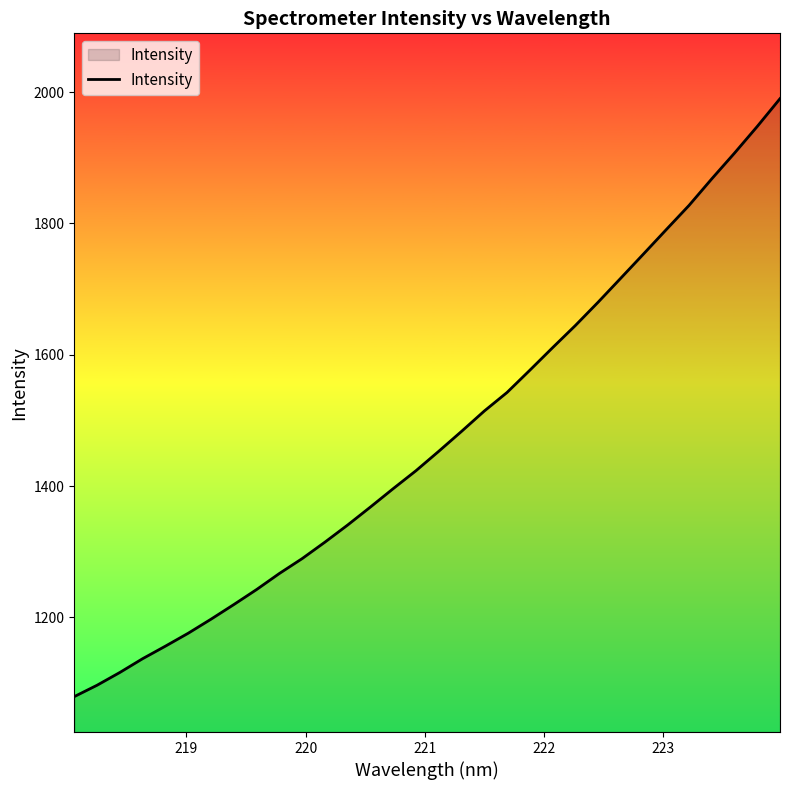

What is the minimum value shown in the chart?

1079.4